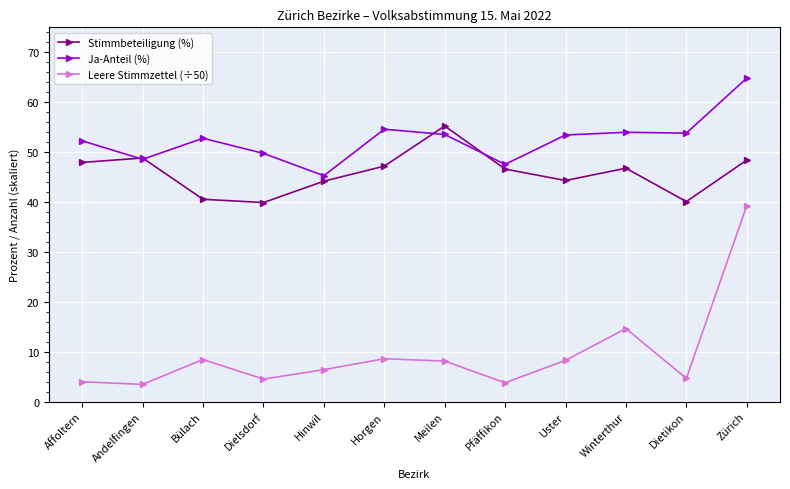

How many distinct data groups are displayed?

3